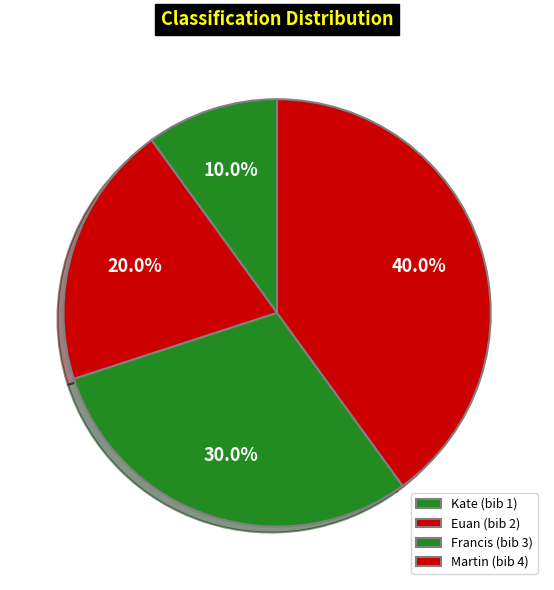

Which slice is the largest?

Martin